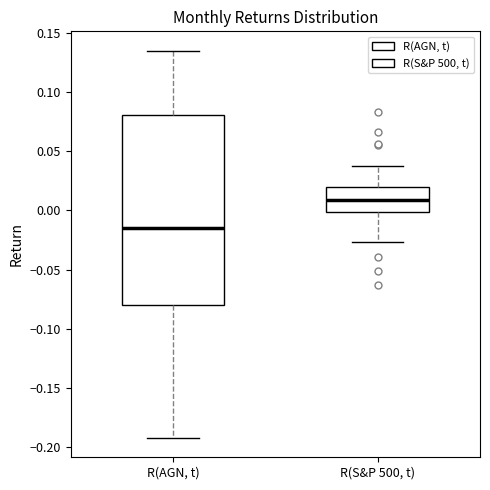

Comparing the boxes themselves (not the whiskers), which one is the tallest?

R(AGN, t)